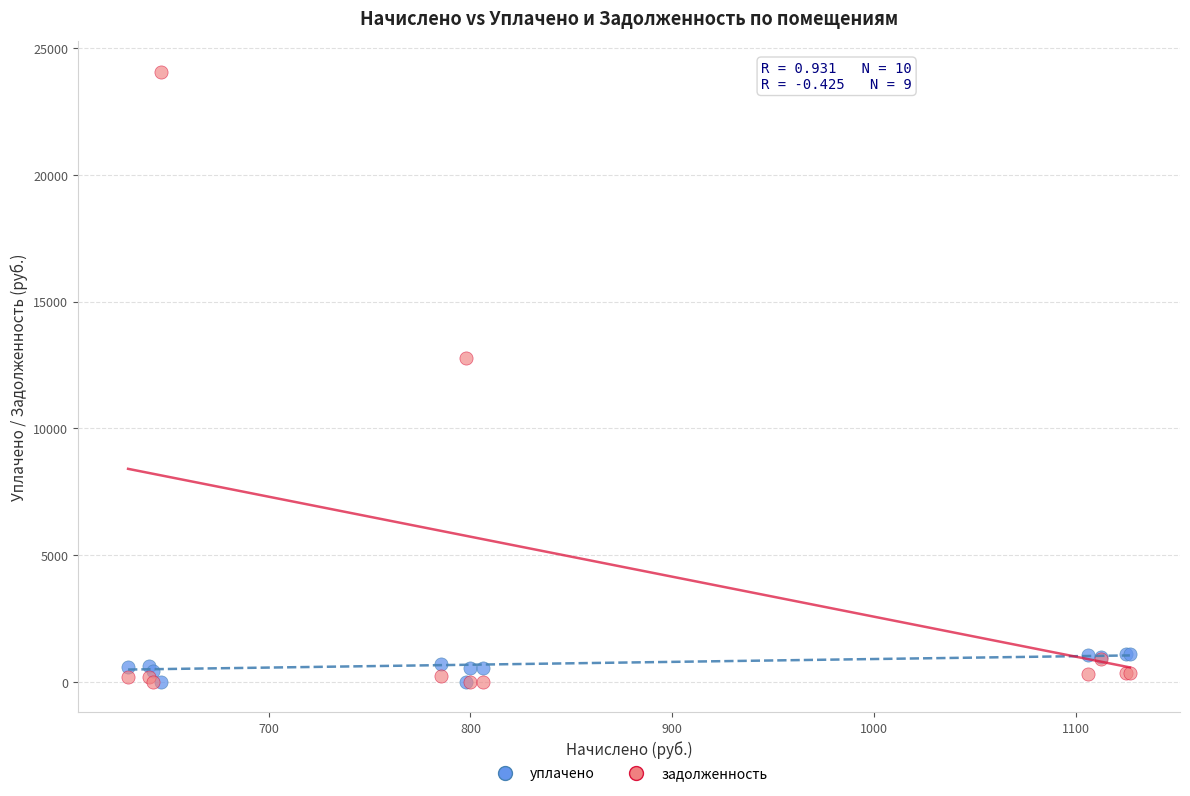

Across all series, what Y value is closest to 12040?

12795.0